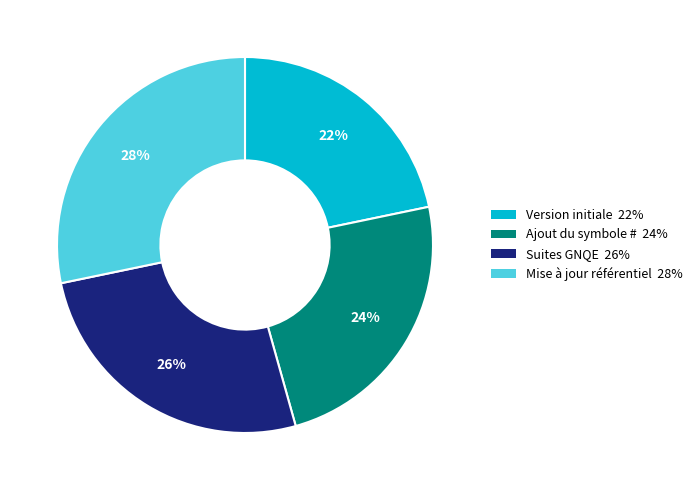

To the nearest percent, what is the average slice percentage?

25%